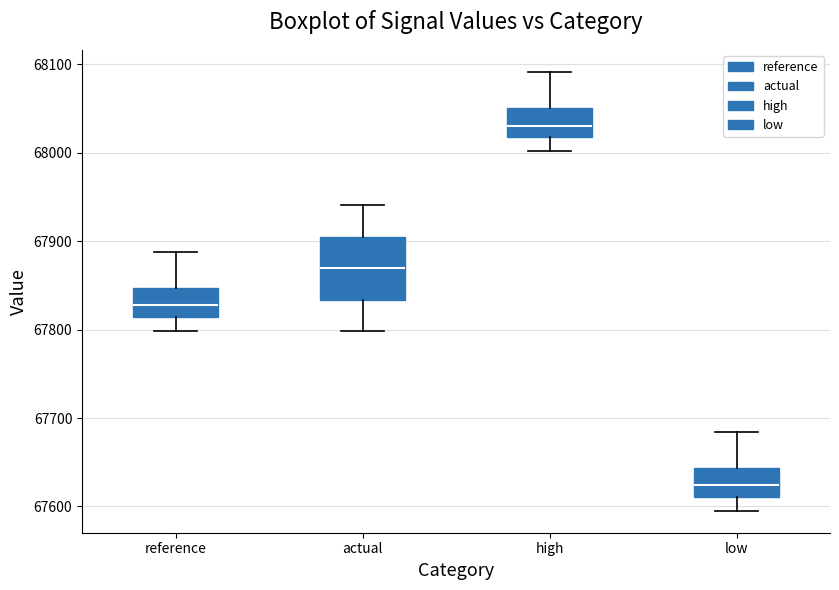

Where does the upper whisker of the box for high end on the y-axis? The values are not printed on the chart, so give them approximately, as read against the axis.

68090